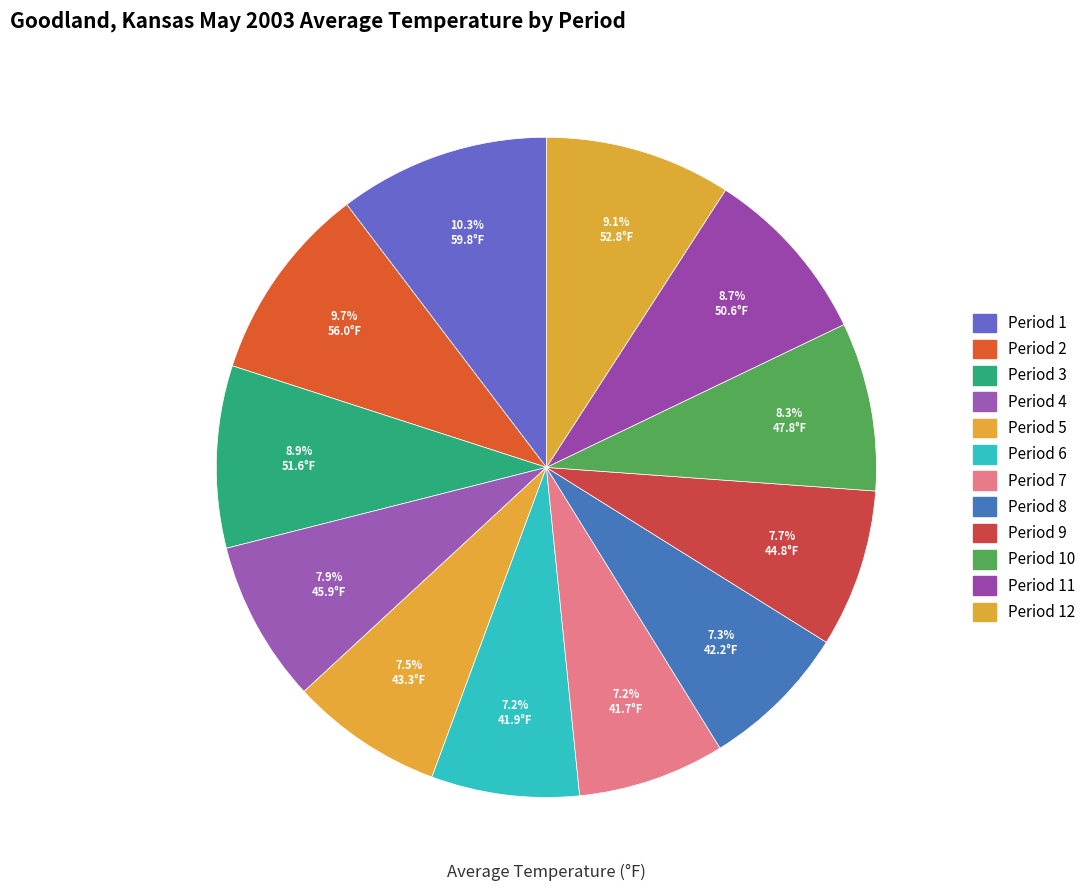

Approximately how many times larger is the value at Period 3 compared to Period 9?

1.2